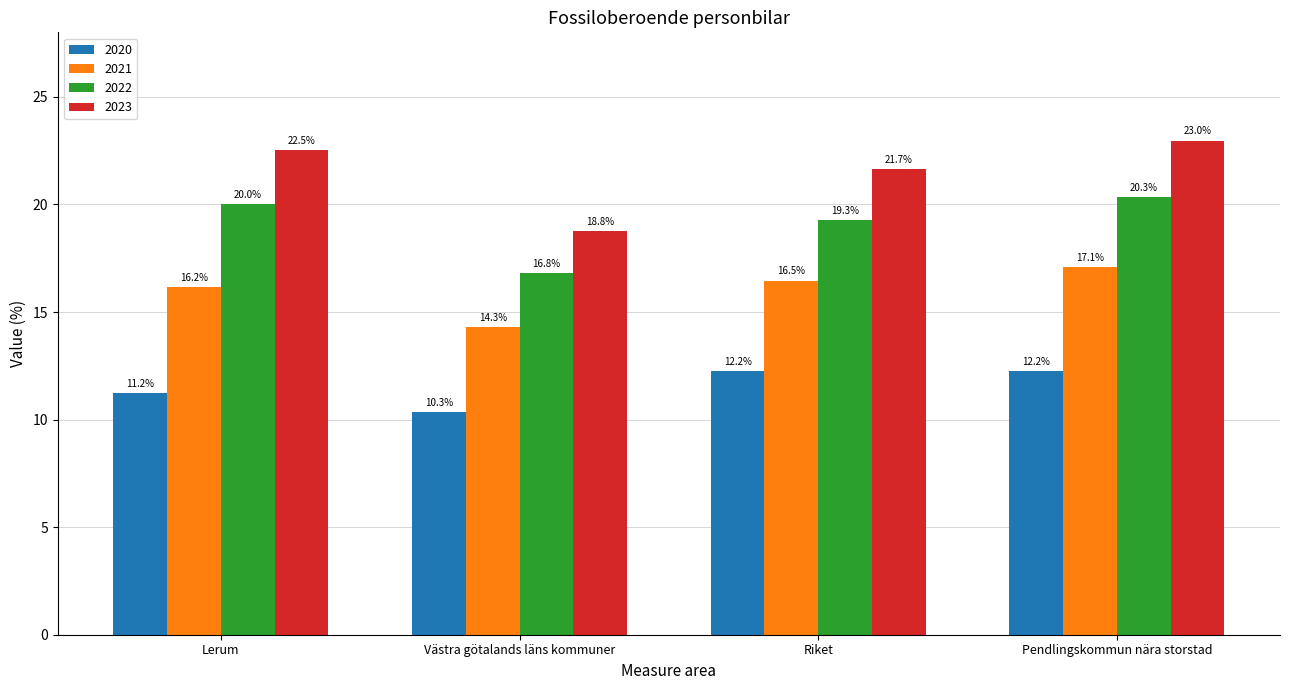

What is the highest value of the 2021 series?

17.1